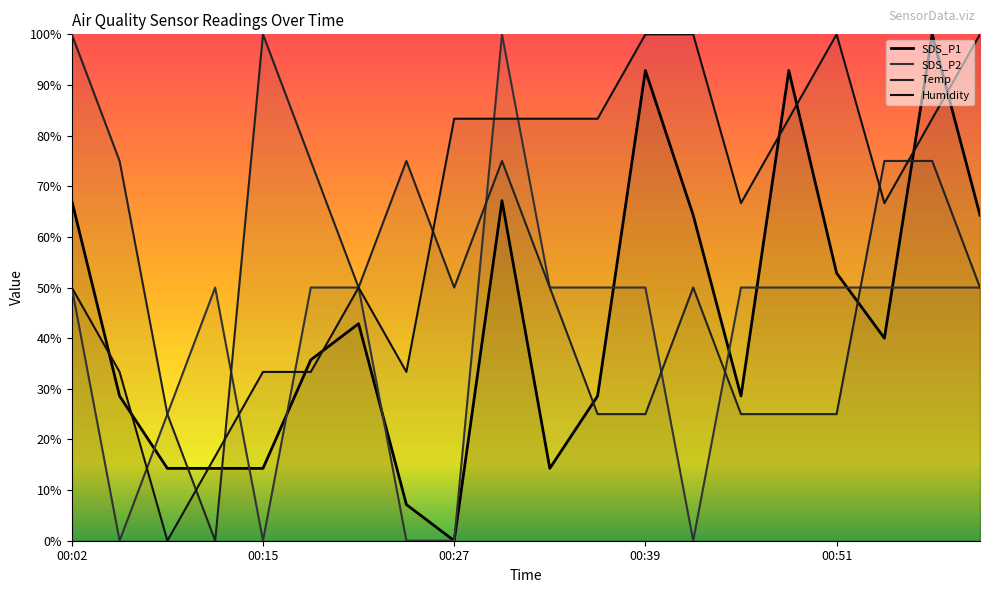

Between 00:21 and 00:36, which is larger?

00:21